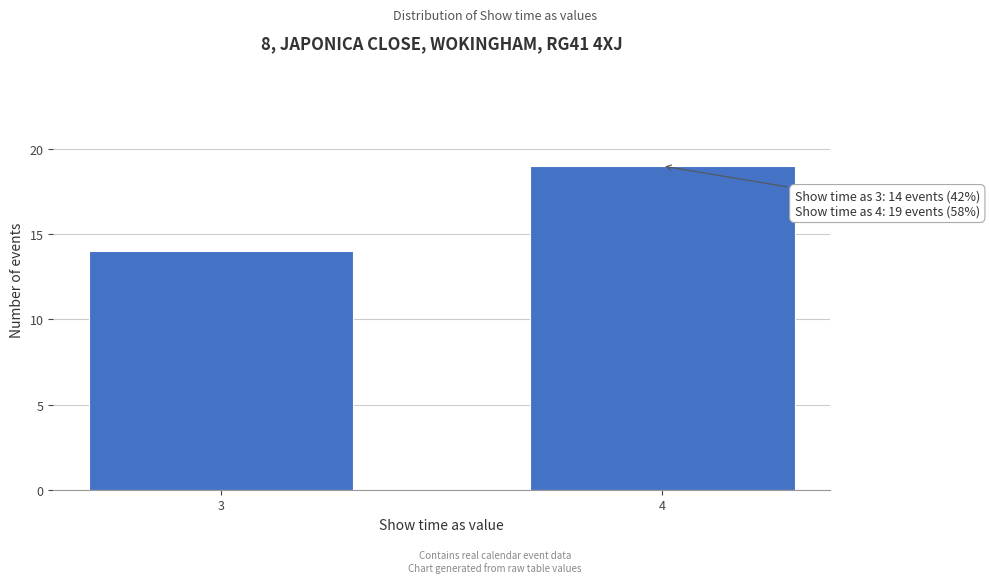

Reading left to right, extract all data points from this chart.

3=14	4=19